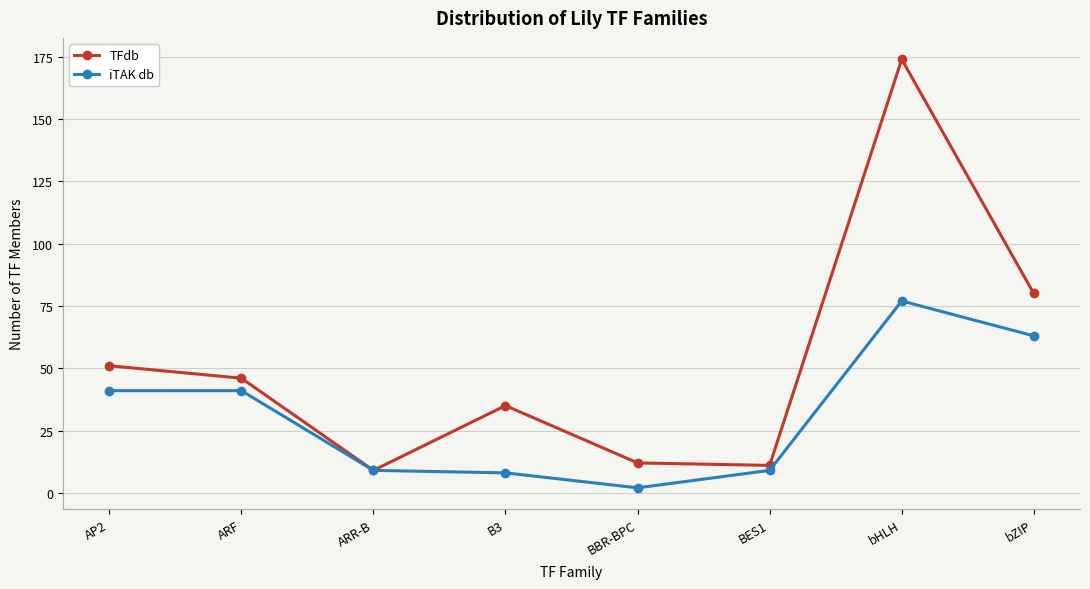

Which label corresponds to the largest value in the chart?

bHLH